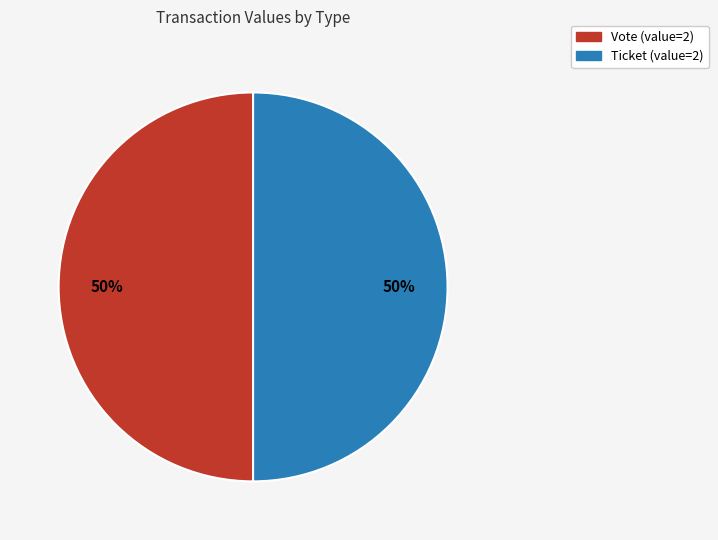

How many slices are in this pie chart?

2